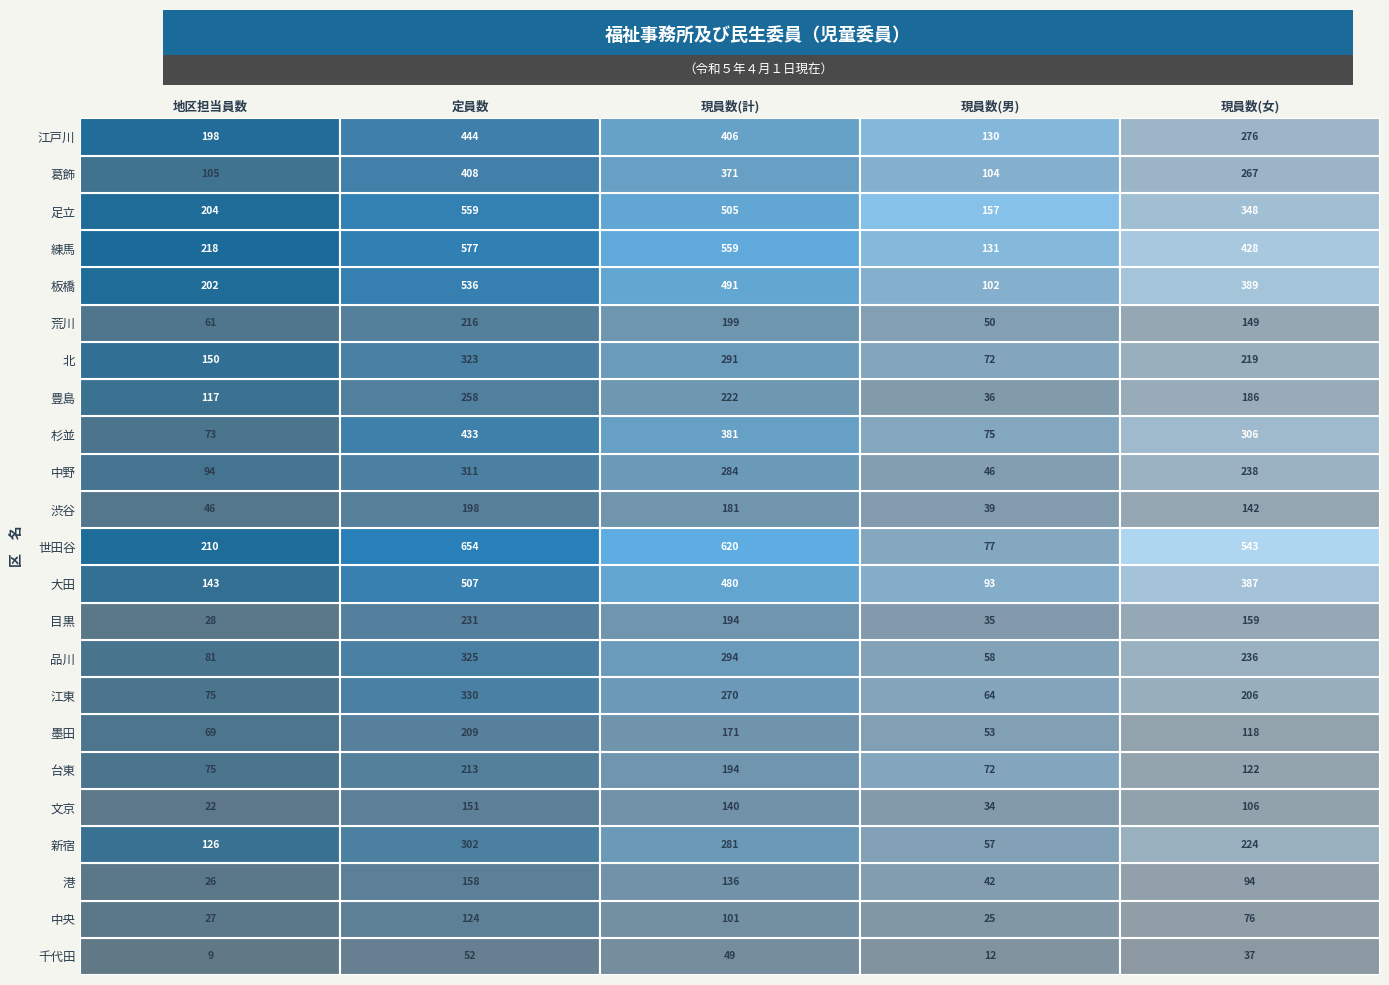

Reading left to right, what are all the values shown in this chart?

千代田: 0=9	1=52	2=49	3=12	4=37
中央: 0=27	1=124	2=101	3=25	4=76
港: 0=26	1=158	2=136	3=42	4=94
新宿: 0=126	1=302	2=281	3=57	4=224
文京: 0=22	1=151	2=140	3=34	4=106
台東: 0=75	1=213	2=194	3=72	4=122
墨田: 0=69	1=209	2=171	3=53	4=118
江東: 0=75	1=330	2=270	3=64	4=206
品川: 0=81	1=325	2=294	3=58	4=236
目黒: 0=28	1=231	2=194	3=35	4=159
大田: 0=143	1=507	2=480	3=93	4=387
世田谷: 0=210	1=654	2=620	3=77	4=543
渋谷: 0=46	1=198	2=181	3=39	4=142
中野: 0=94	1=311	2=284	3=46	4=238
杉並: 0=73	1=433	2=381	3=75	4=306
豊島: 0=117	1=258	2=222	3=36	4=186
北: 0=150	1=323	2=291	3=72	4=219
荒川: 0=61	1=216	2=199	3=50	4=149
板橋: 0=202	1=536	2=491	3=102	4=389
練馬: 0=218	1=577	2=559	3=131	4=428
足立: 0=204	1=559	2=505	3=157	4=348
葛飾: 0=105	1=408	2=371	3=104	4=267
江戸川: 0=198	1=444	2=406	3=130	4=276